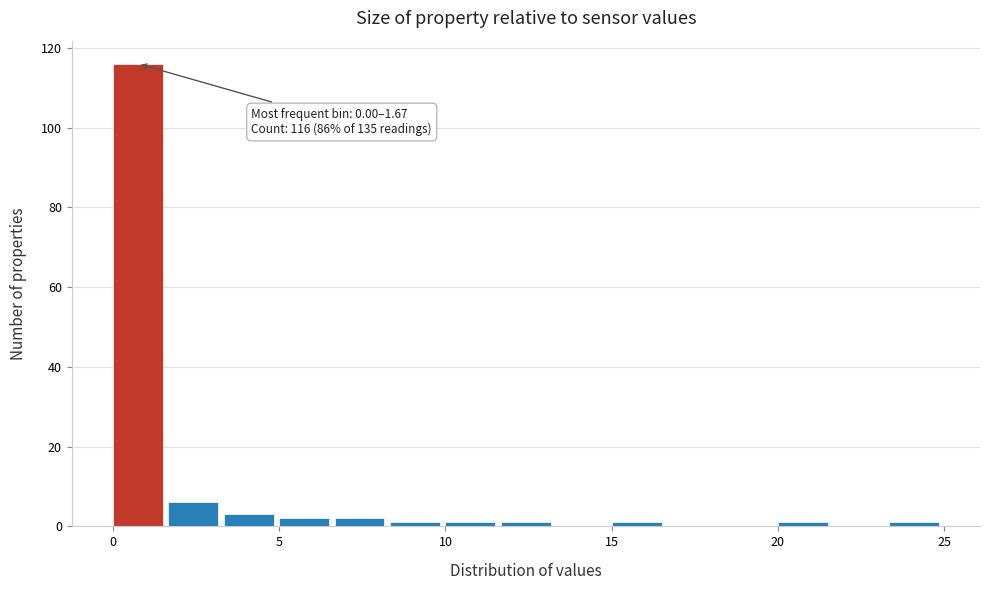

Read against the x-axis, roughly where is the centre of the tallest bar?

1.0